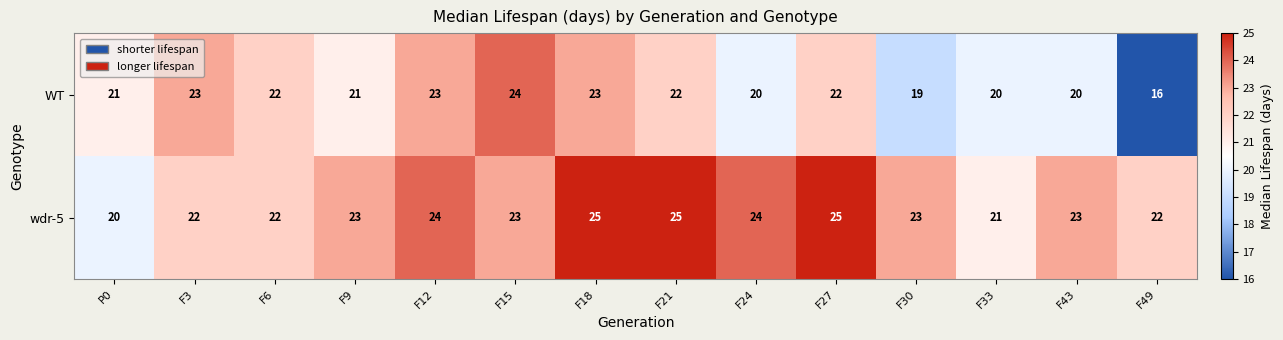

Is the value of WT at F30 greater than the value of wdr-5 at F3?

No